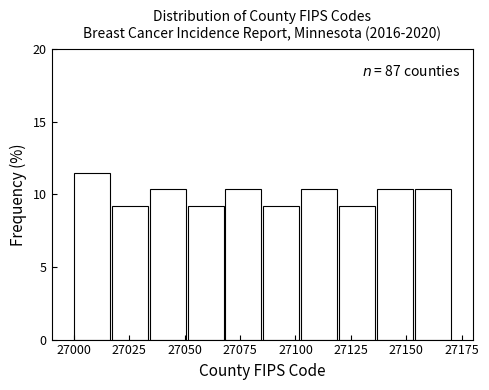

Around what value on the x-axis is the tallest bar? Give the approximate position of its centre, as read against the axis.

27010